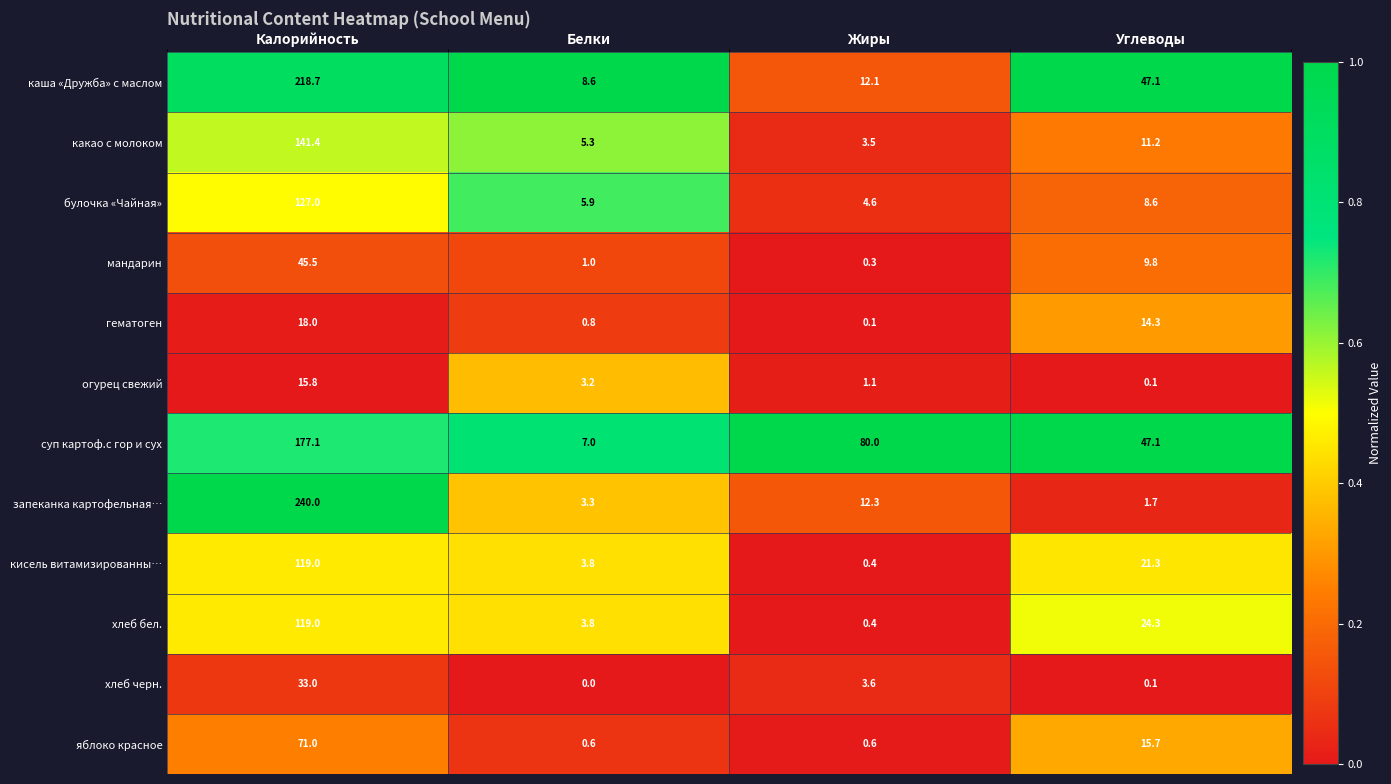

What is the average value of the кисель витамизированны… series?

36.1